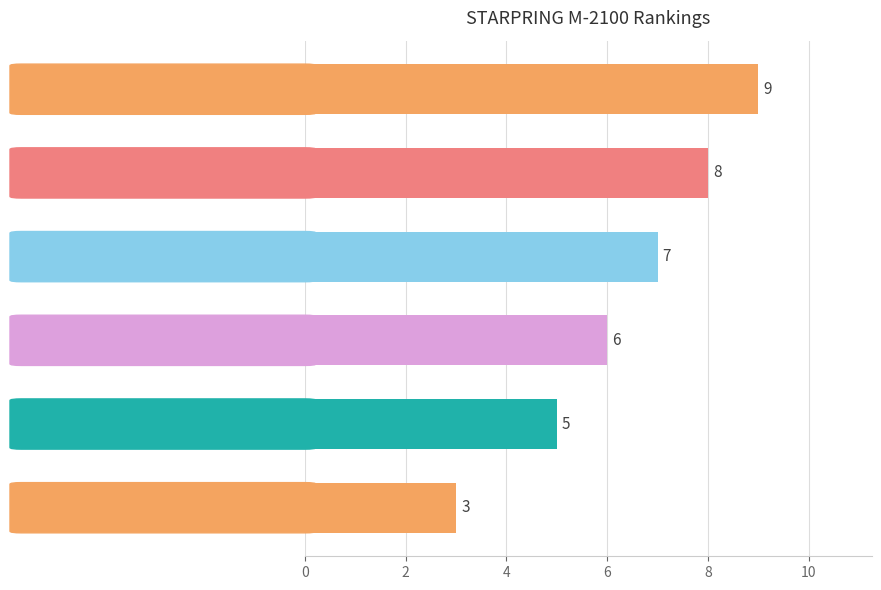

What is the difference between the maximum and minimum values?

6